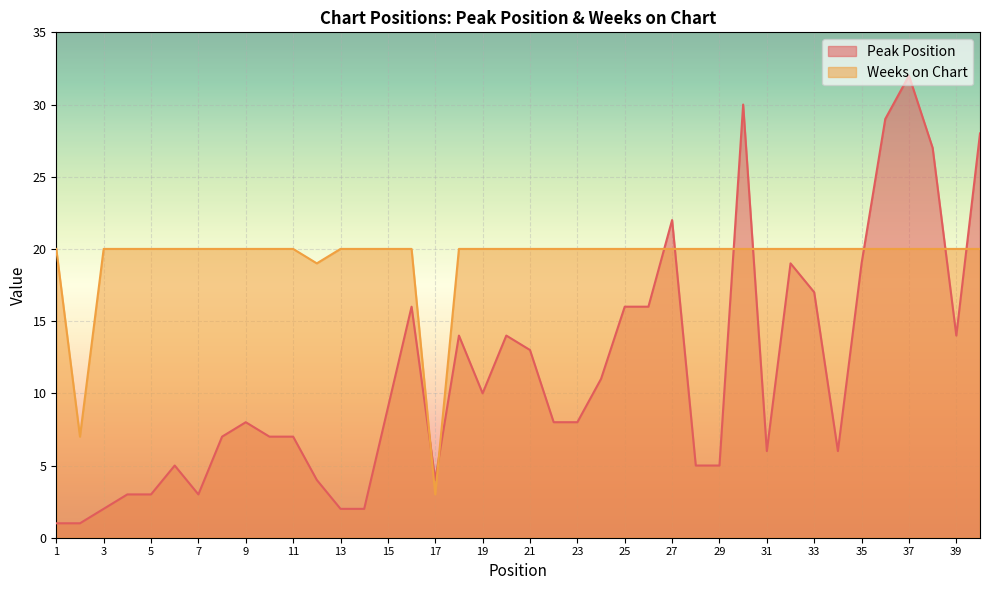

At which label does Peak Position reach its peak?

37